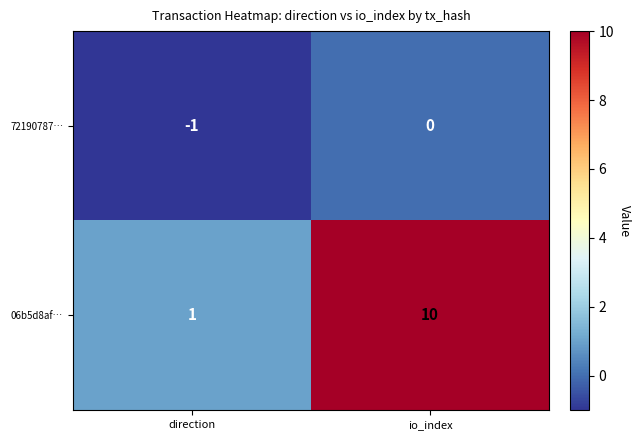

At which category is the sum across all series the highest?

io_index